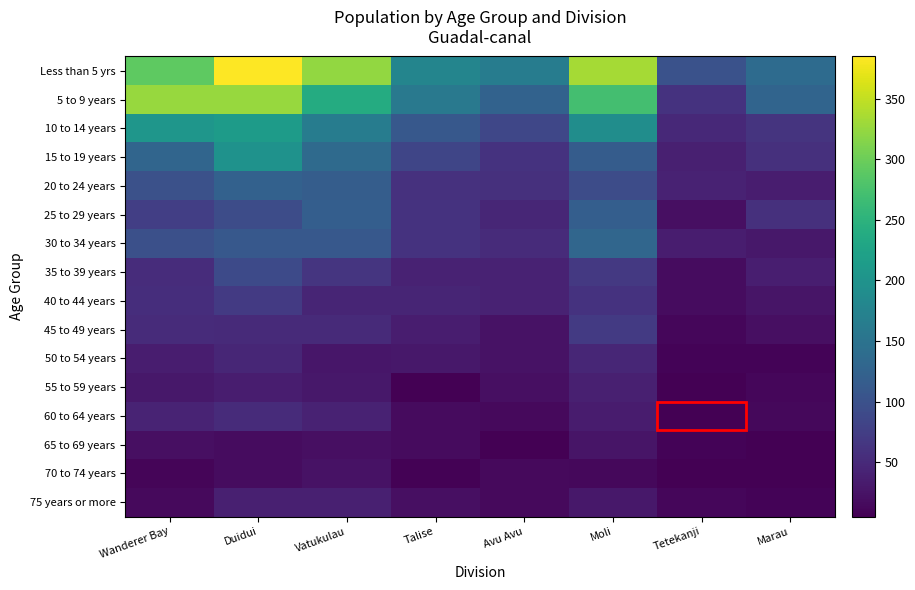

Reading left to right, extract all data points from this chart.

Less than 5 yrs: Wanderer Bay=290	Duidui=385	Vatukulau=324	Talise=178	Avu Avu=165	Moli=334	Tetekanji=100	Marau=138
5 to 9 years: Wanderer Bay=326	Duidui=327	Vatukulau=239	Talise=158	Avu Avu=124	Moli=272	Tetekanji=61	Marau=127
10 to 14 years: Wanderer Bay=205	Duidui=214	Vatukulau=164	Talise=110	Avu Avu=86	Moli=192	Tetekanji=49	Marau=62
15 to 19 years: Wanderer Bay=129	Duidui=198	Vatukulau=137	Talise=85	Avu Avu=61	Moli=116	Tetekanji=38	Marau=57
20 to 24 years: Wanderer Bay=99	Duidui=123	Vatukulau=117	Talise=59	Avu Avu=57	Moli=94	Tetekanji=41	Marau=36
25 to 29 years: Wanderer Bay=75	Duidui=94	Vatukulau=119	Talise=60	Avu Avu=46	Moli=118	Tetekanji=21	Marau=57
30 to 34 years: Wanderer Bay=98	Duidui=110	Vatukulau=109	Talise=61	Avu Avu=52	Moli=130	Tetekanji=35	Marau=29
35 to 39 years: Wanderer Bay=53	Duidui=90	Vatukulau=64	Talise=42	Avu Avu=41	Moli=68	Tetekanji=17	Marau=37
40 to 44 years: Wanderer Bay=54	Duidui=70	Vatukulau=45	Talise=44	Avu Avu=42	Moli=61	Tetekanji=18	Marau=26
45 to 49 years: Wanderer Bay=52	Duidui=51	Vatukulau=51	Talise=35	Avu Avu=23	Moli=70	Tetekanji=12	Marau=21
50 to 54 years: Wanderer Bay=36	Duidui=46	Vatukulau=28	Talise=29	Avu Avu=24	Moli=46	Tetekanji=8	Marau=9
55 to 59 years: Wanderer Bay=29	Duidui=35	Vatukulau=29	Talise=6	Avu Avu=21	Moli=39	Tetekanji=6	Marau=11
60 to 64 years: Wanderer Bay=43	Duidui=52	Vatukulau=41	Talise=16	Avu Avu=15	Moli=34	Tetekanji=5	Marau=13
65 to 69 years: Wanderer Bay=21	Duidui=18	Vatukulau=20	Talise=16	Avu Avu=5	Moli=26	Tetekanji=8	Marau=6
70 to 74 years: Wanderer Bay=10	Duidui=17	Vatukulau=24	Talise=7	Avu Avu=15	Moli=13	Tetekanji=6	Marau=5
75 years or more: Wanderer Bay=14	Duidui=39	Vatukulau=39	Talise=21	Avu Avu=15	Moli=30	Tetekanji=11	Marau=9